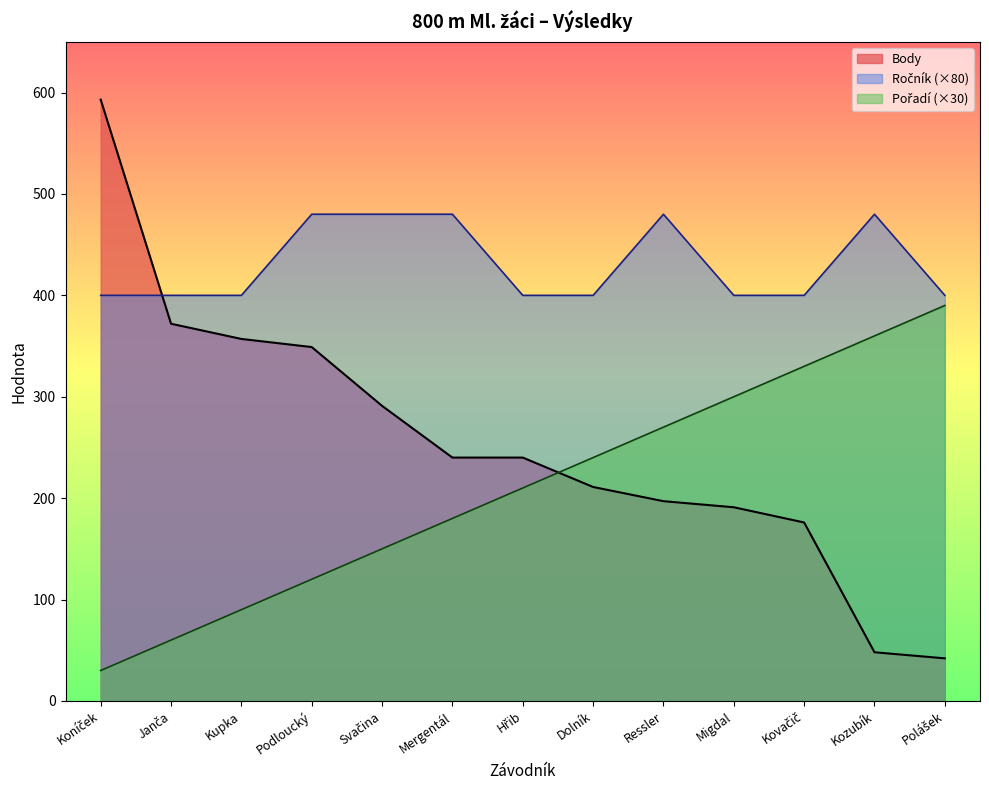

At which category does the chart reach its peak across all series?

Koníček